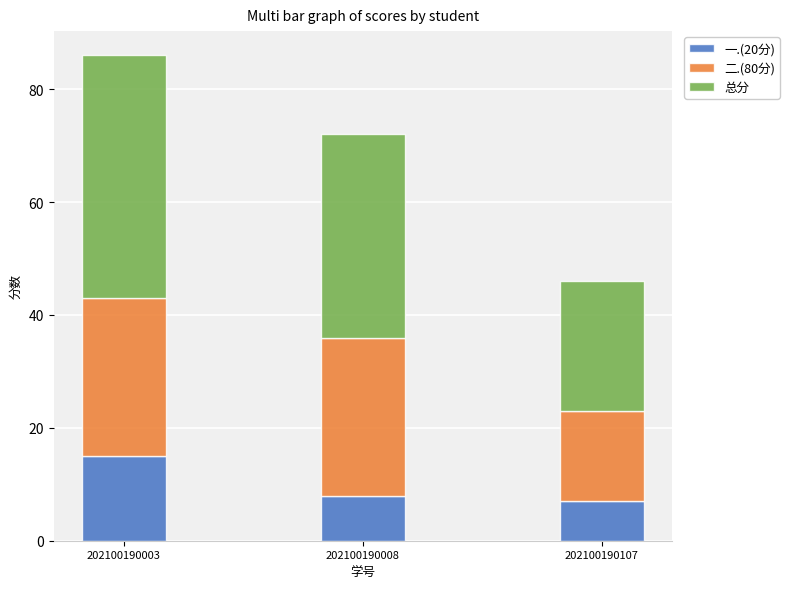

What is the value of the 一.(20分) bar at the 3rd from the left?

7